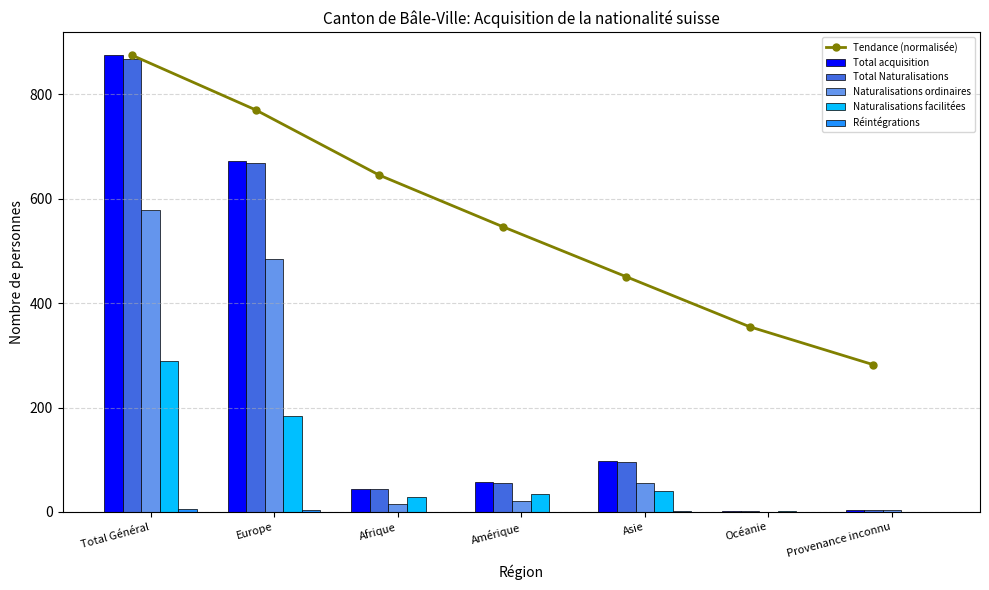

At how many categories does at least one series exceed 786?

1